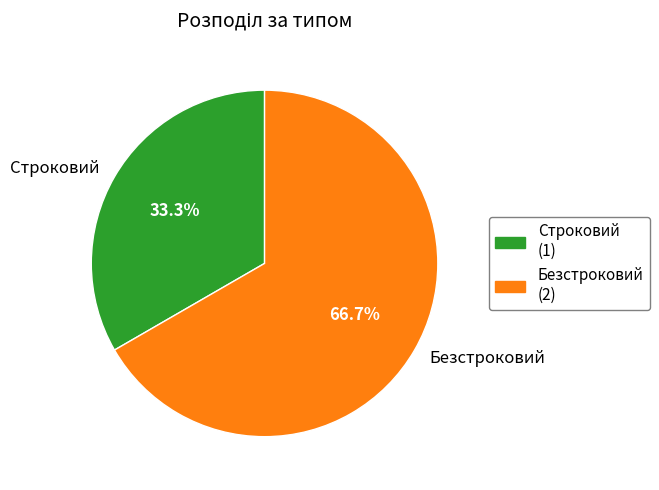

What is the majority slice?

Безстроковий